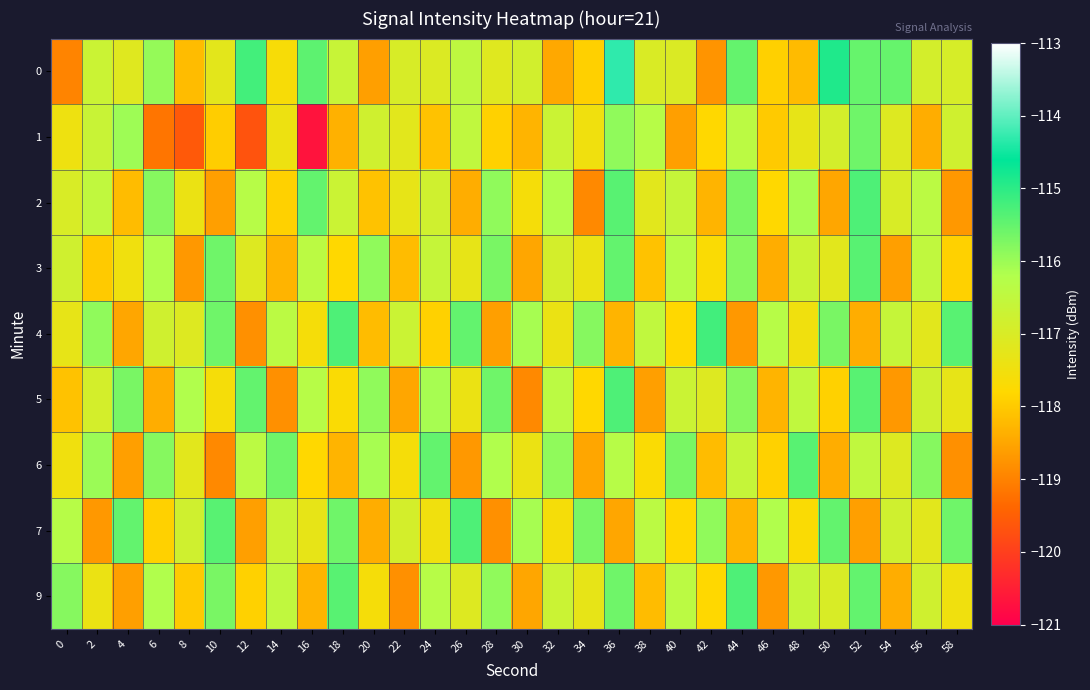

At which category is the sum across all series the highest?

36